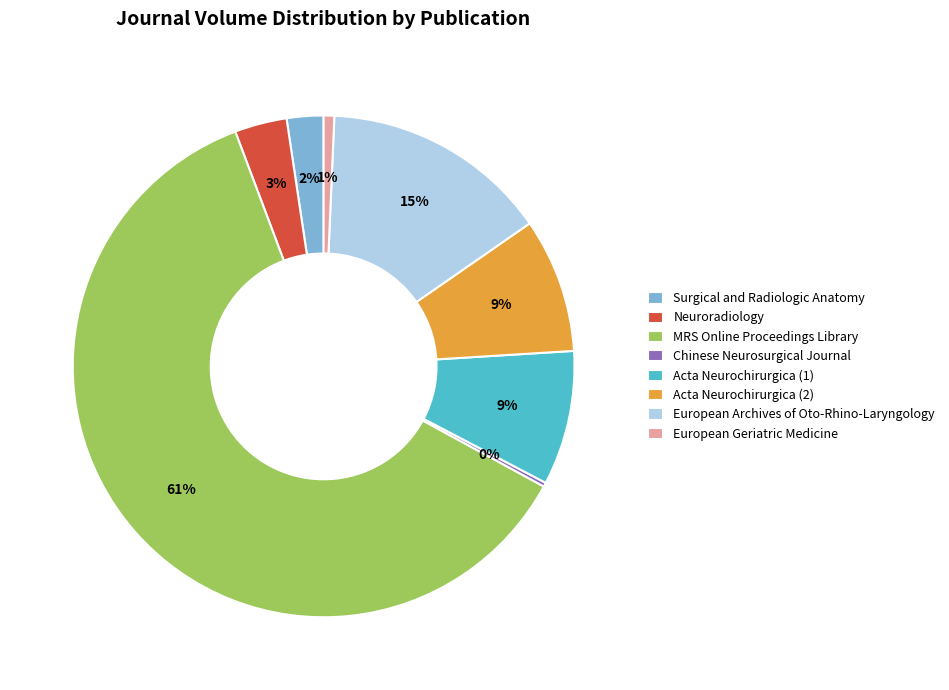

Which category accounts for the majority?

MRS Online Proceedings Library